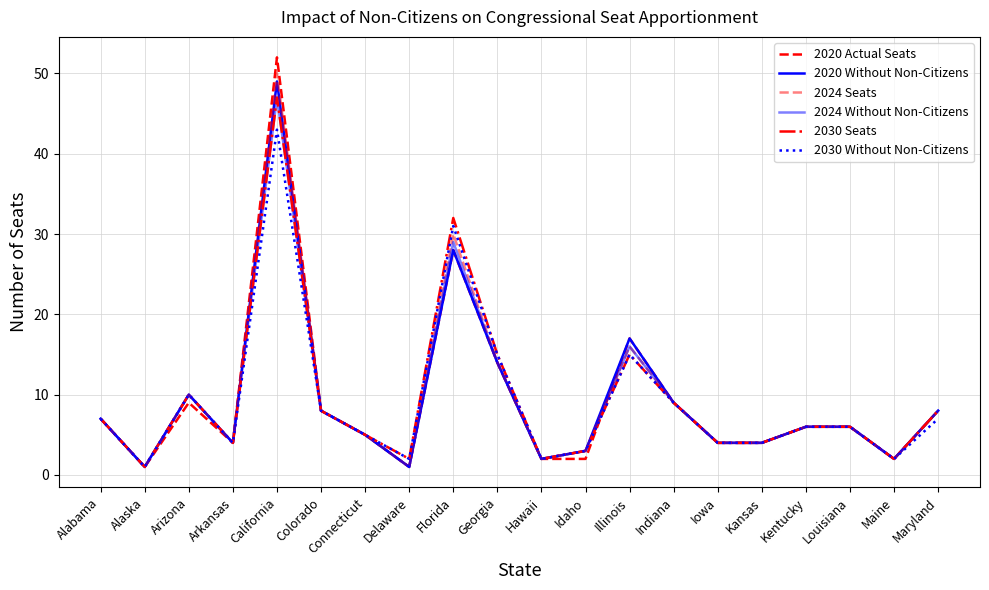

How many lines are shown in the chart?

6